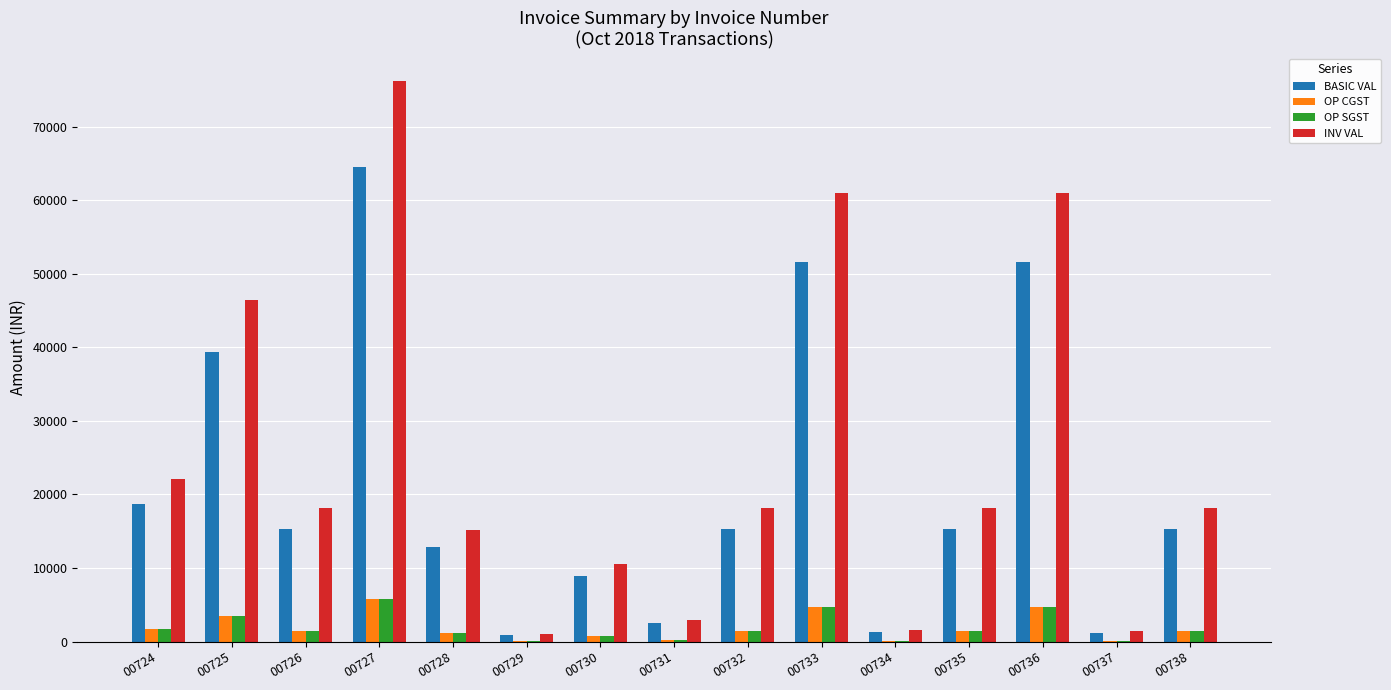

What is the highest value of the OP CGST series?

5809.5